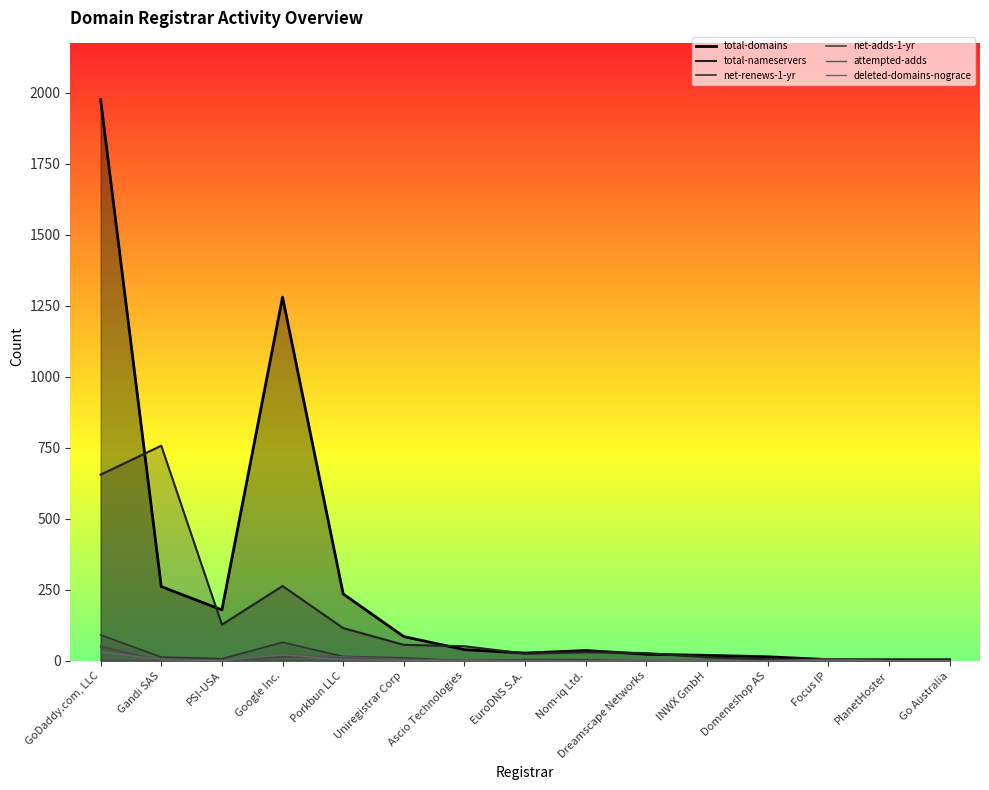

In total-nameservers, how many points are lower than both neighbors (excluding endpoints)?

3